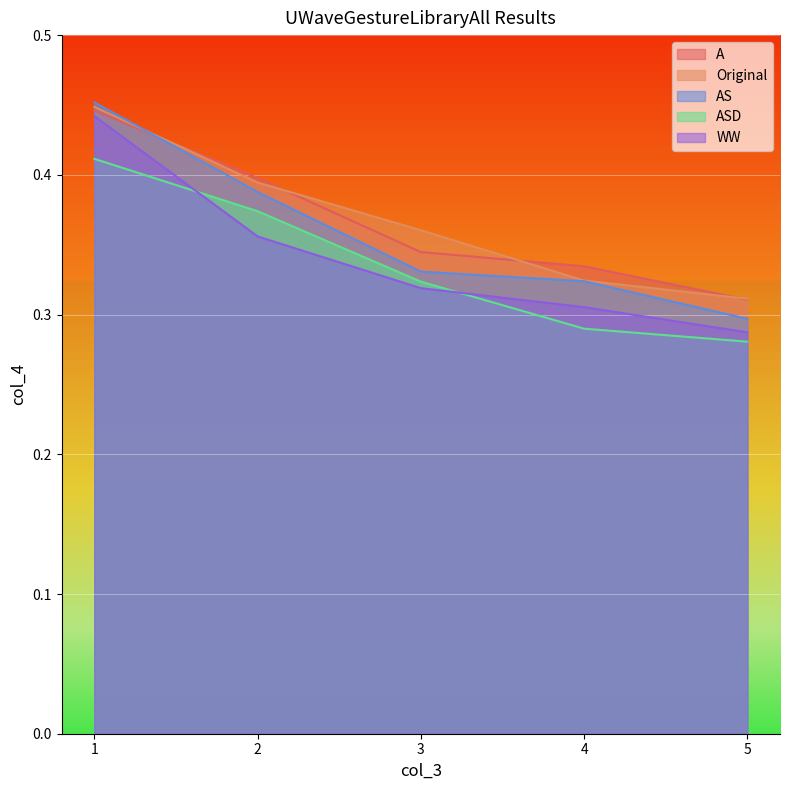

True or false: Original and WW cross at least once.

False